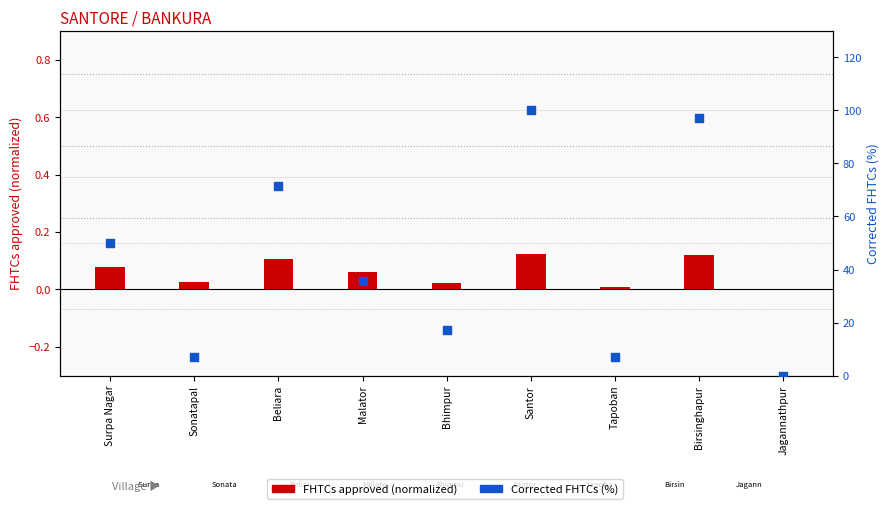

Which series contains the lowest Y value?

FHTCs approved (normalized)